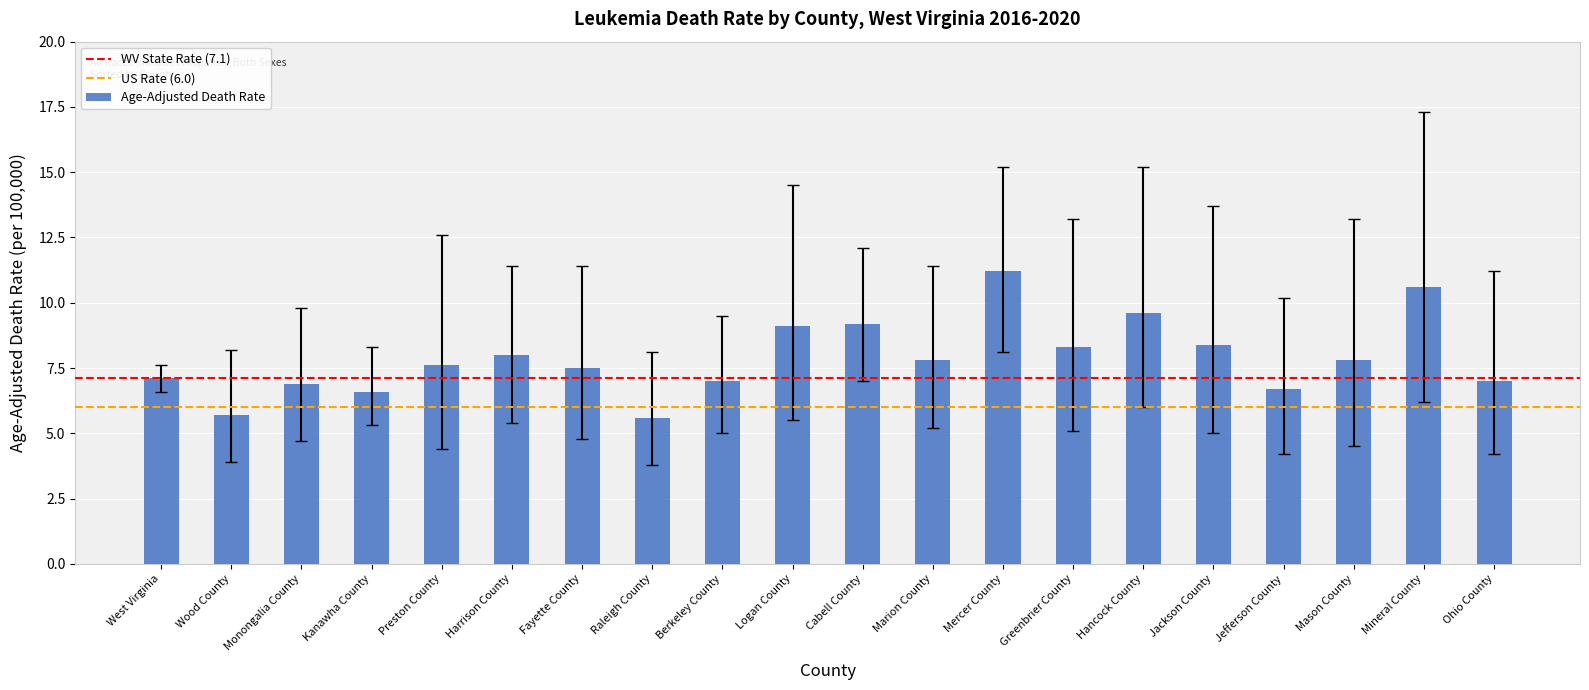

Reading left to right, what are all the values shown in this chart?

West Virginia=7.1	Wood County=5.7	Monongalia County=6.9	Kanawha County=6.6	Preston County=7.6	Harrison County=8.0	Fayette County=7.5	Raleigh County=5.6	Berkeley County=7.0	Logan County=9.1	Cabell County=9.2	Marion County=7.8	Mercer County=11.2	Greenbrier County=8.3	Hancock County=9.6	Jackson County=8.4	Jefferson County=6.7	Mason County=7.8	Mineral County=10.6	Ohio County=7.0